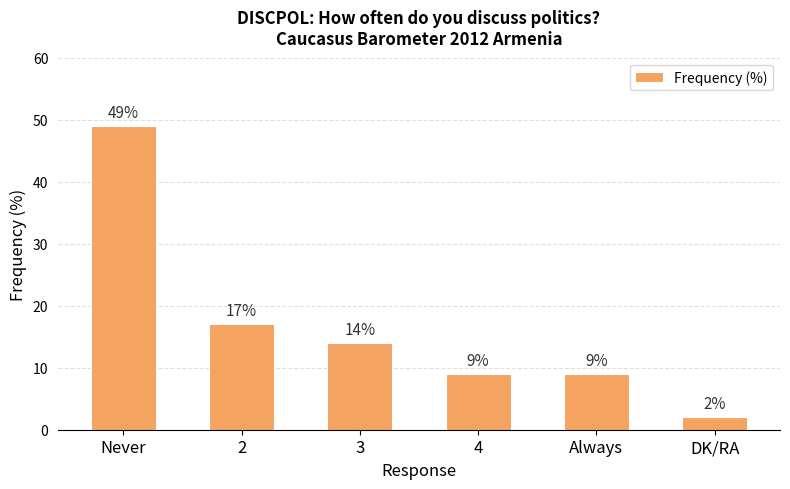

Which label corresponds to the smallest value in the chart?

DK/RA